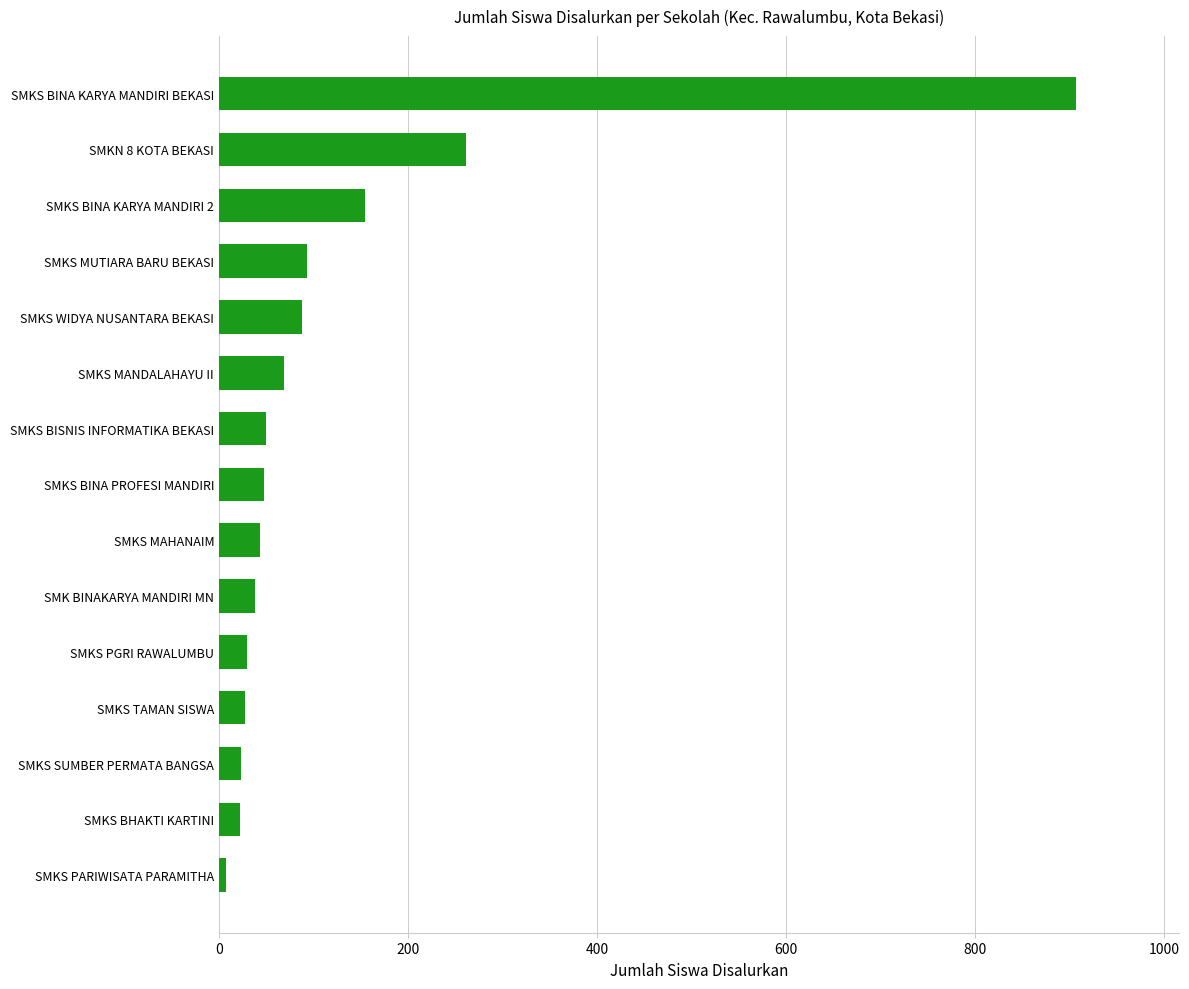

How many bars are there in total?

15